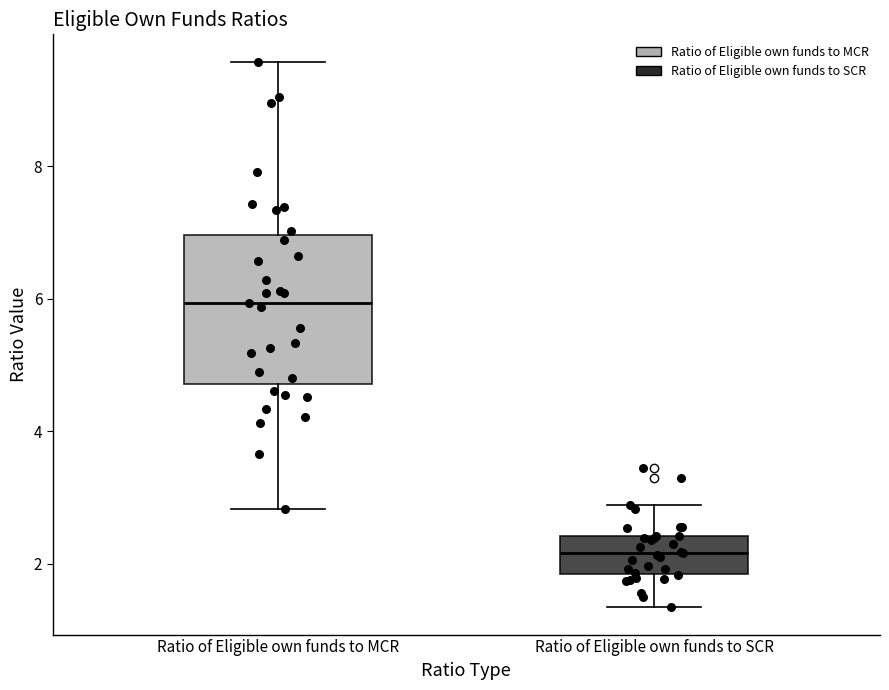

Which box is the tallest, from its lower edge to its upper edge?

Ratio of Eligible own funds to MCR